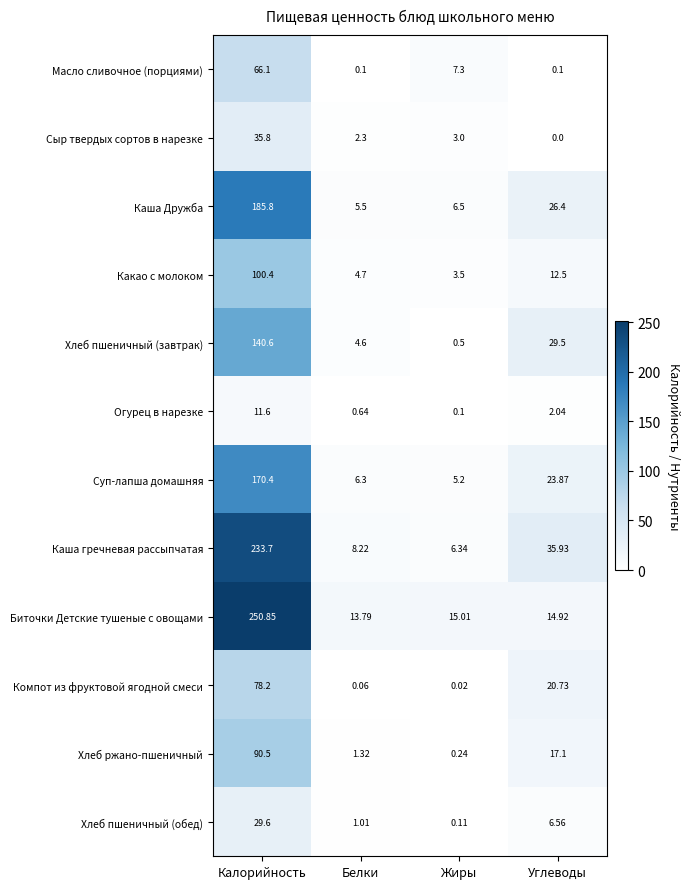

At which label does Компот из фруктовой ягодной смеси reach its peak?

Калорийность